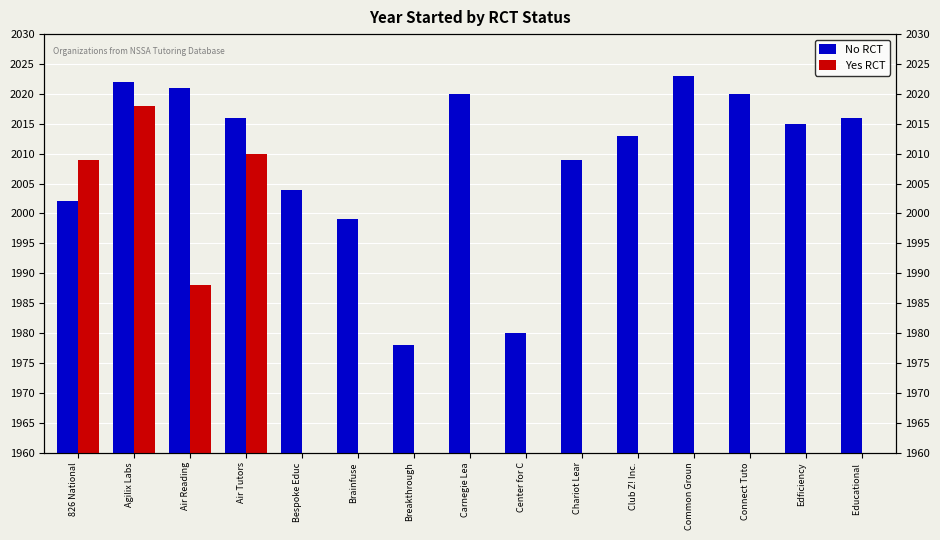

Where is Yes RCT nearest to the value 1009?

Air Reading